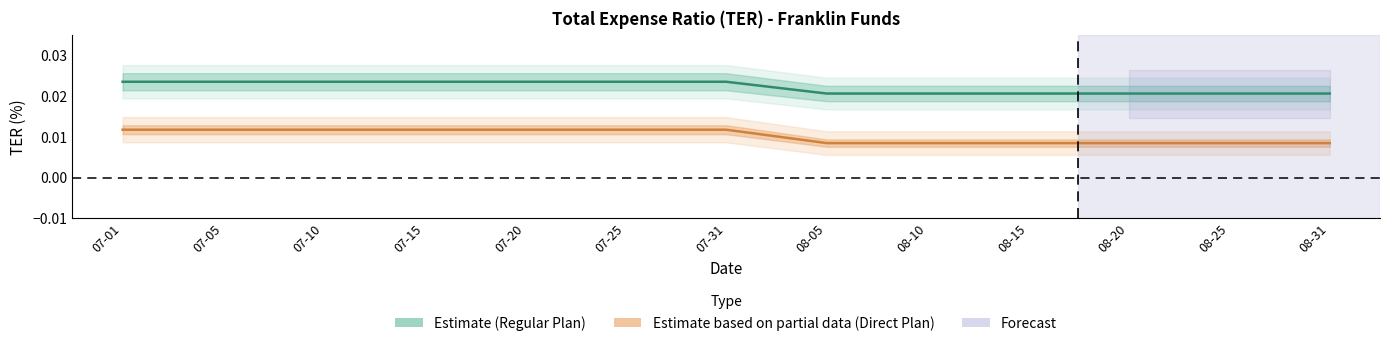

Does the chart display data point markers on the line(s)?

No